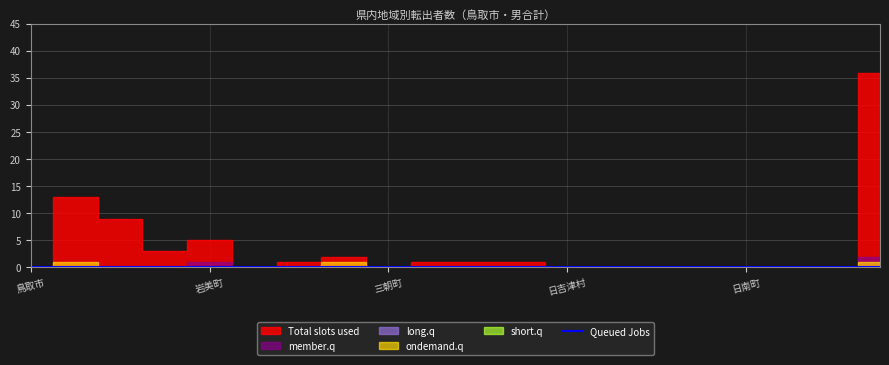

At which label is Queued Jobs closest to 0?

鳥取市